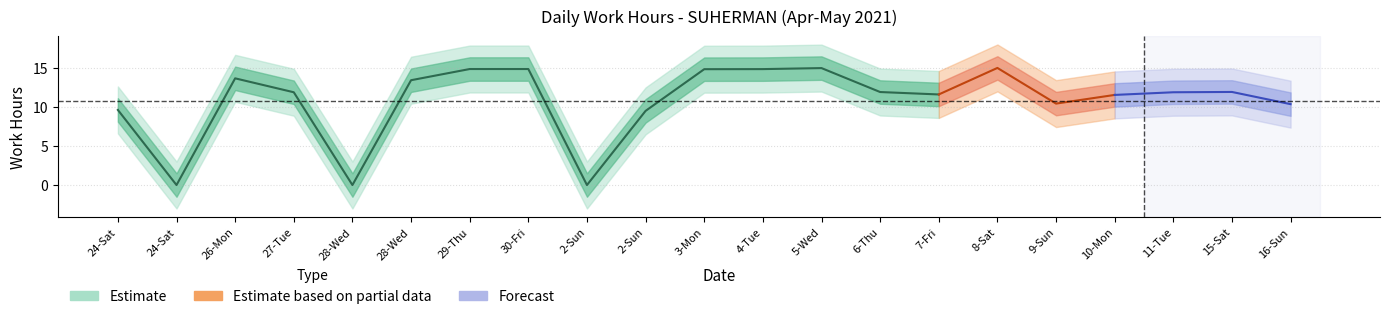

What is the label of the 19th point from the right?

26-Mon